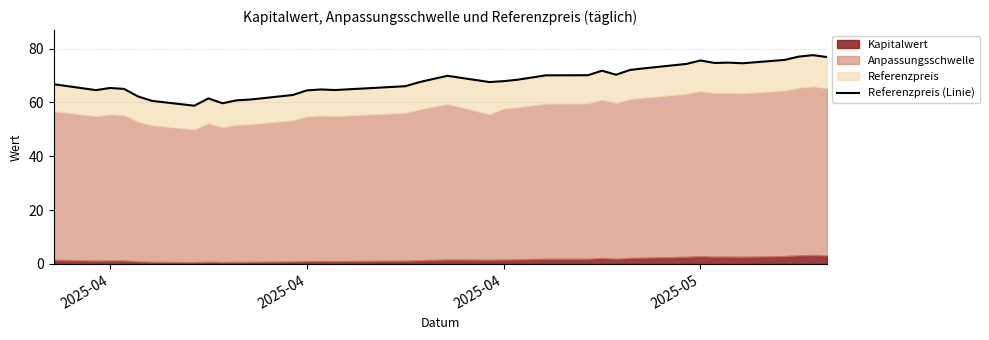

What is the maximum value shown in the chart?

77.6